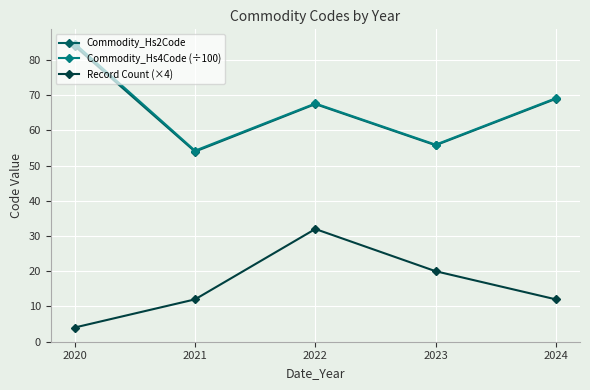

What is the sum of all Commodity_Hs4Code (÷100) values?

331.8